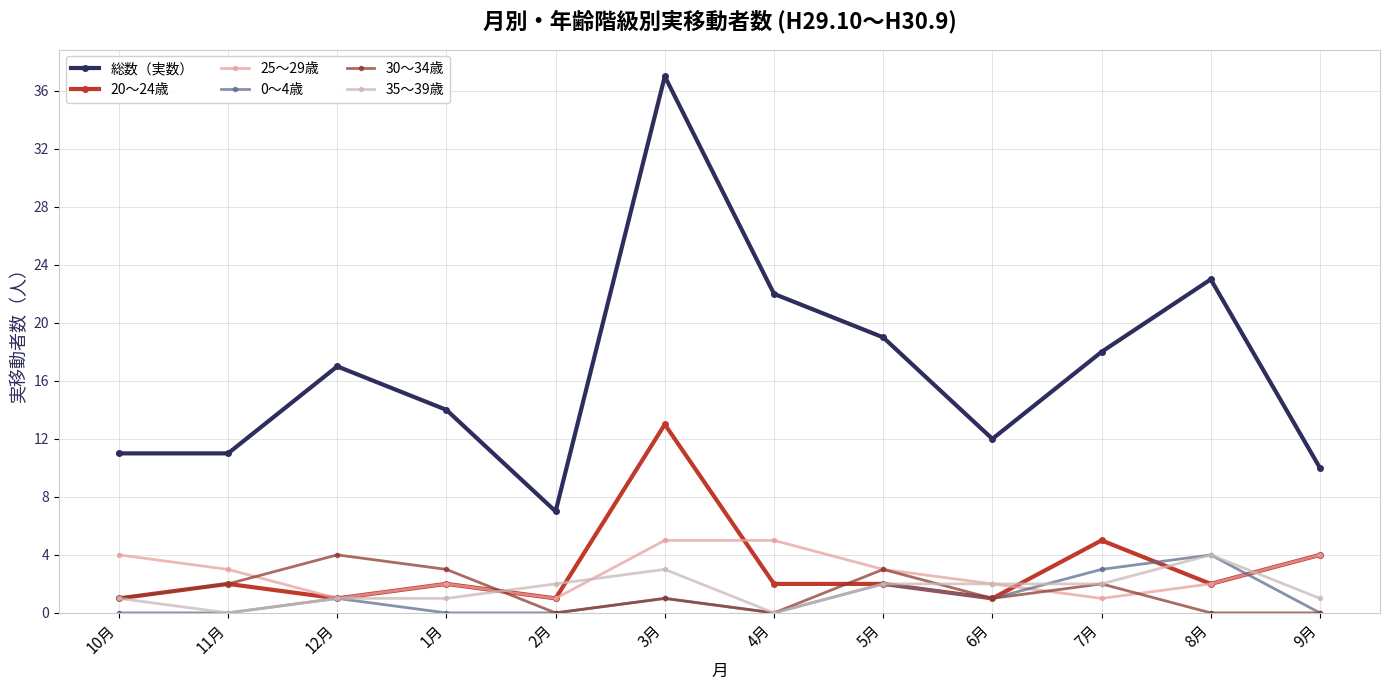

Which series changed the most between 11月 and 6月?

35～39歳